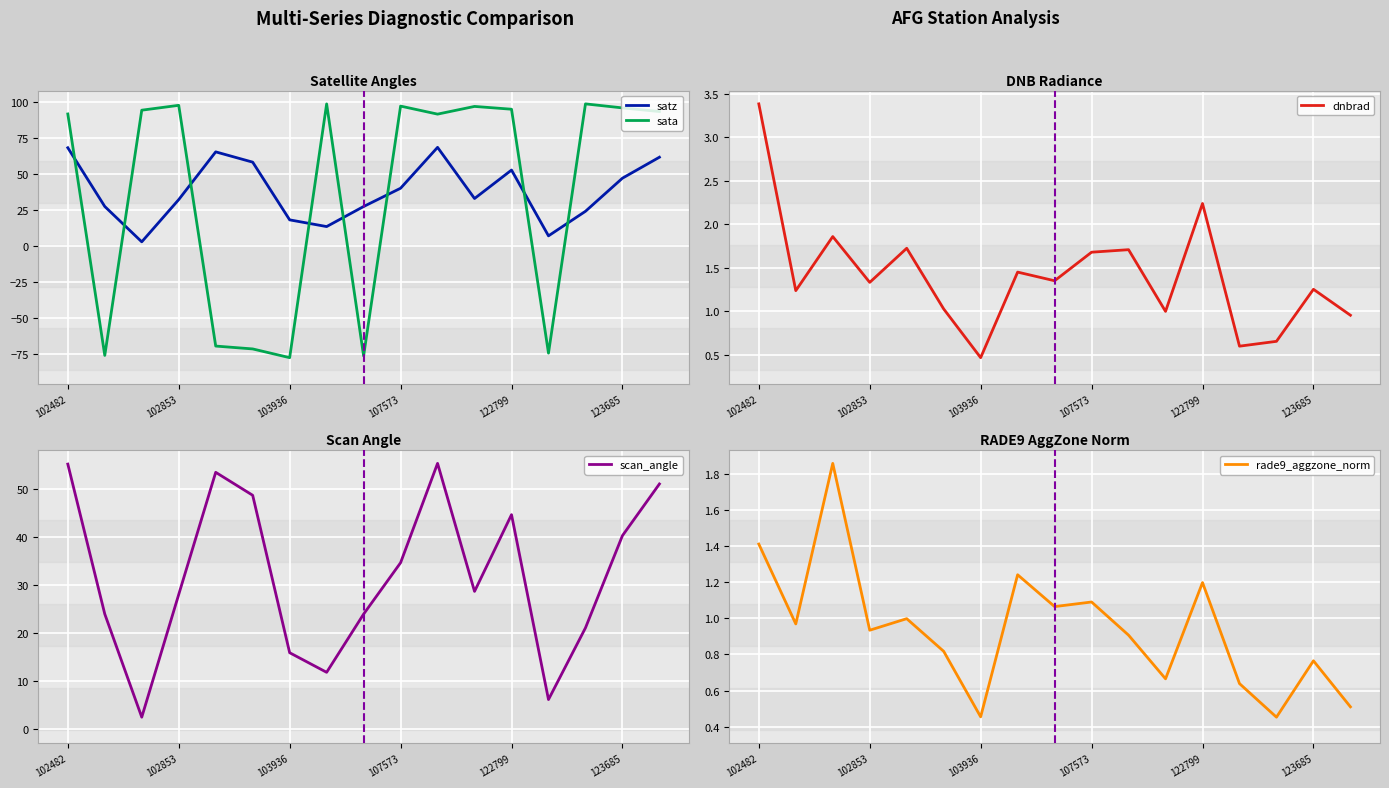

Is it true that satz equals 53.9 at 107573?

False